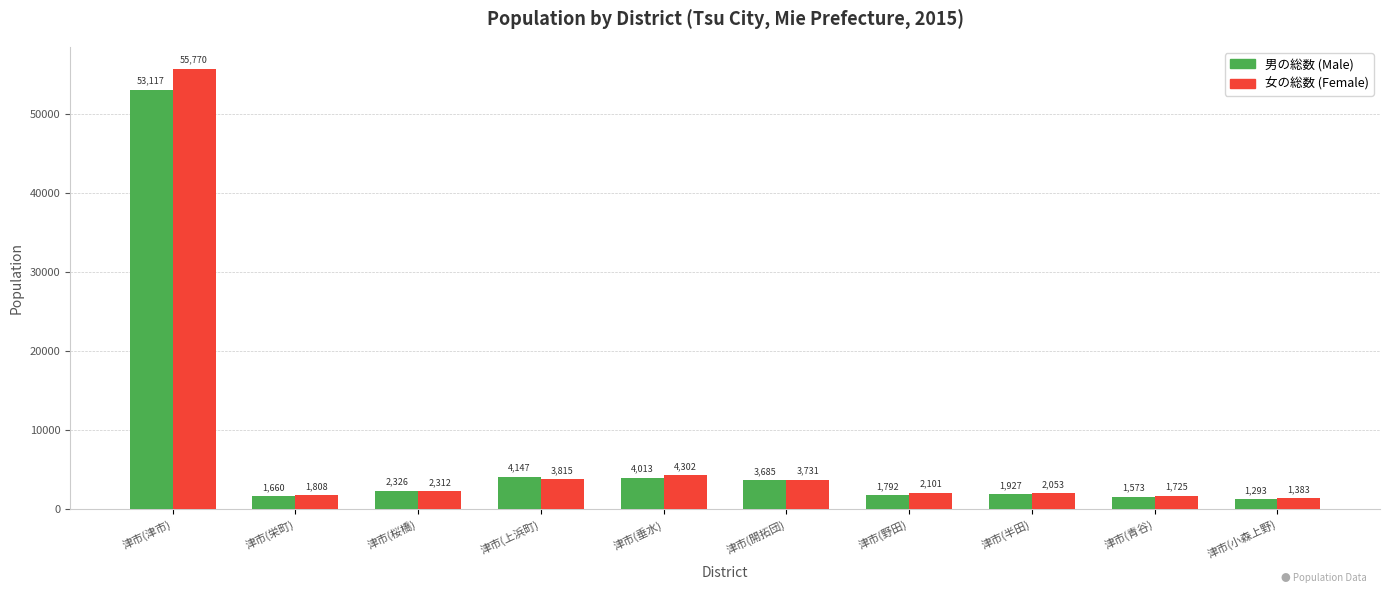

At which category is the sum across all series the highest?

津市(津市)